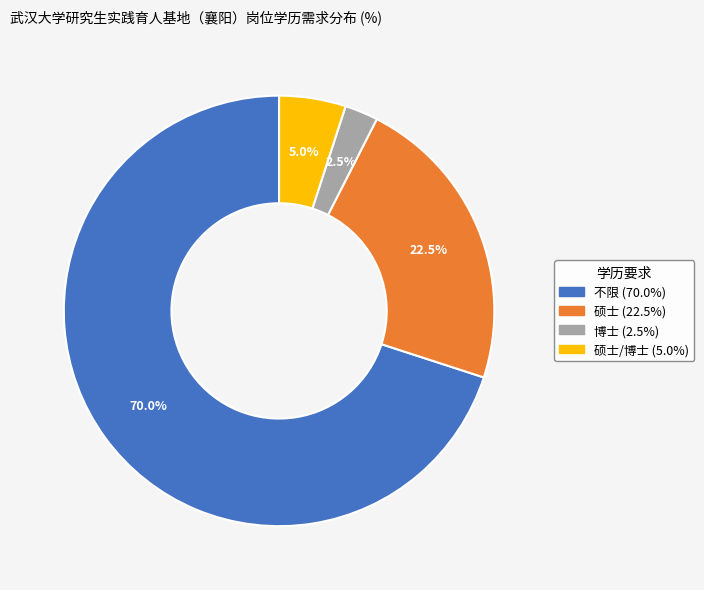

Is there any slice that represents more than half of the pie?

Yes